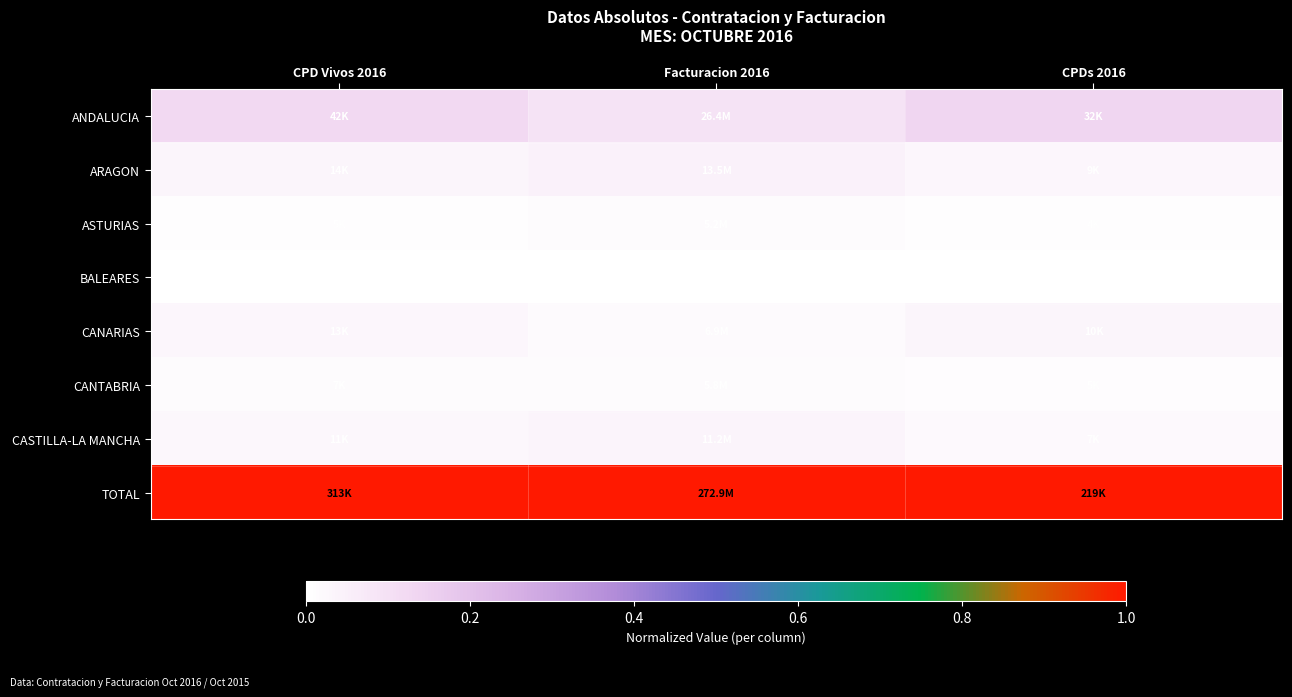

Reading left to right, what are all the values shown in this chart?

ANDALUCIA: CPD Vivos 2016=0.1	Facturacion 2016=0.1	CPDs 2016=0.1
ARAGON: CPD Vivos 2016=0.0	Facturacion 2016=0.0	CPDs 2016=0.0
ASTURIAS: CPD Vivos 2016=0.0	Facturacion 2016=0.0	CPDs 2016=0.0
BALEARES: CPD Vivos 2016=0.0	Facturacion 2016=0.0	CPDs 2016=0.0
CANARIAS: CPD Vivos 2016=0.0	Facturacion 2016=0.0	CPDs 2016=0.0
CANTABRIA: CPD Vivos 2016=0.0	Facturacion 2016=0.0	CPDs 2016=0.0
CASTILLA-LA MANCHA: CPD Vivos 2016=0.0	Facturacion 2016=0.0	CPDs 2016=0.0
TOTAL: CPD Vivos 2016=1.0	Facturacion 2016=1.0	CPDs 2016=1.0